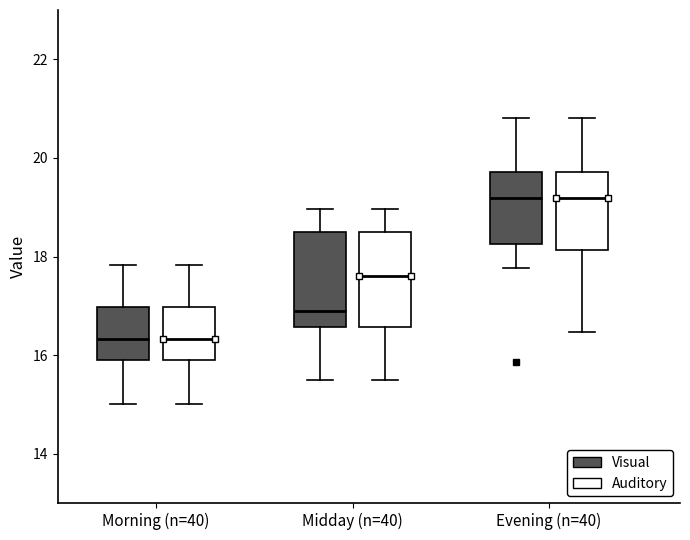

Reading left to right, read every box against the y-axis: the position of its median line, the range the box covers, and the ends of its whiskers. The values are not printed on the chart, so give them approximately, as read against the axis.

Morning (n=40) (Visual): median 16.4, box 16.0 to 17.0, whiskers 15.0 to 17.8
Morning (n=40) (Auditory): median 16.4, box 16.0 to 17.0, whiskers 15.0 to 17.8
Midday (n=40) (Visual): median 17.0, box 16.6 to 18.6, whiskers 15.6 to 19.0
Midday (n=40) (Auditory): median 17.6, box 16.6 to 18.6, whiskers 15.6 to 19.0
Evening (n=40) (Visual): median 19.2, box 18.2 to 19.8, whiskers 17.8 to 20.8
Evening (n=40) (Auditory): median 19.2, box 18.2 to 19.8, whiskers 16.4 to 20.8